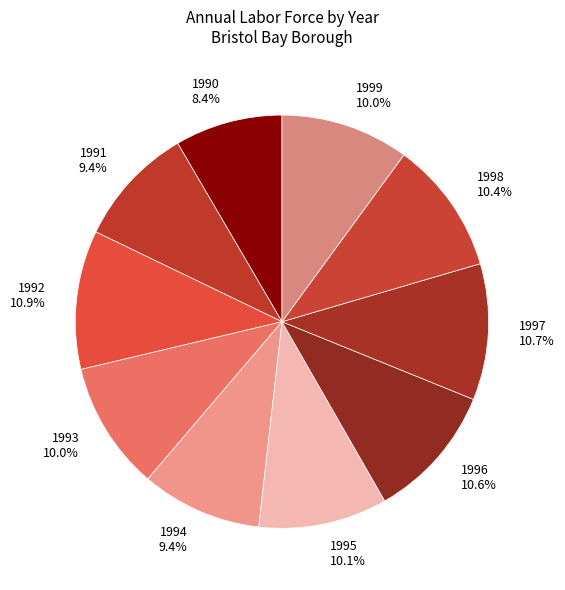

Is the sum of 1990 and 1997 greater than half?

No